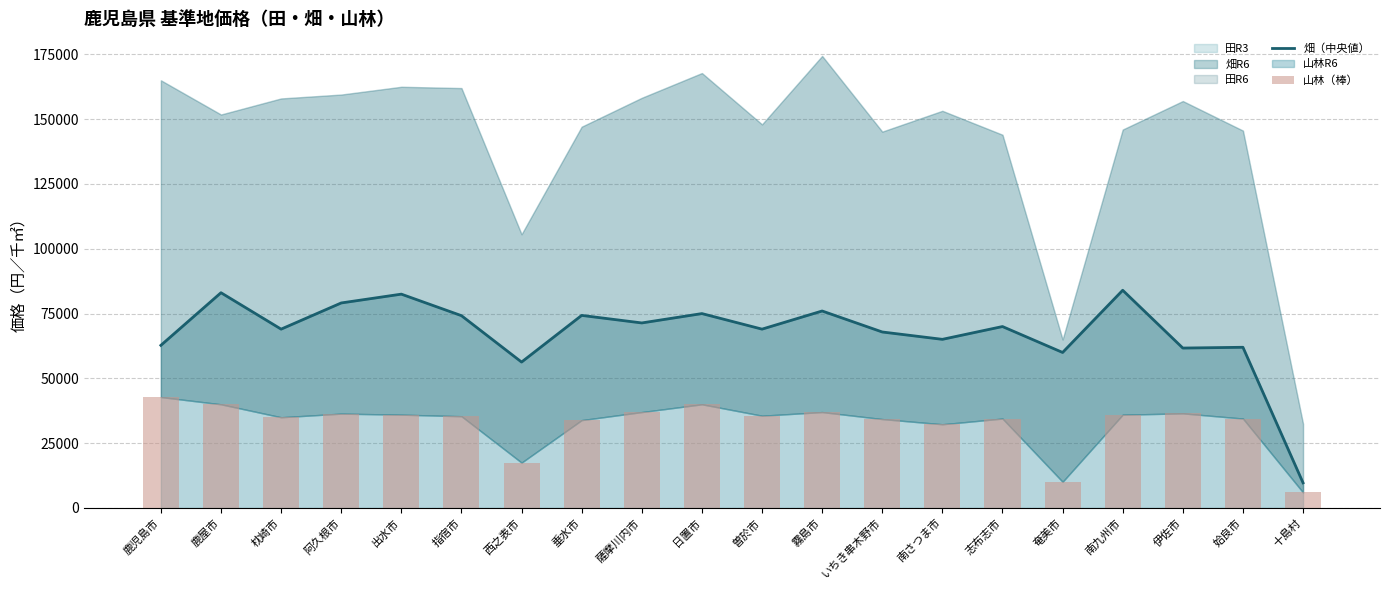

Between 姶良市 and 曽於市, which is larger?

曽於市